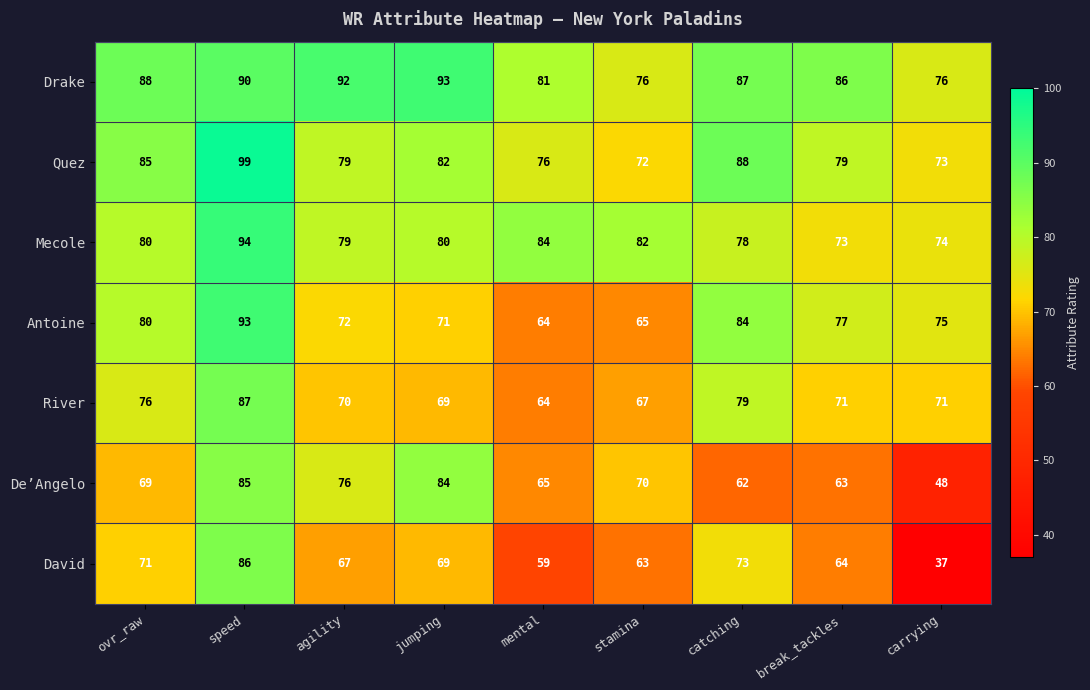

How many series are shown in this chart?

7